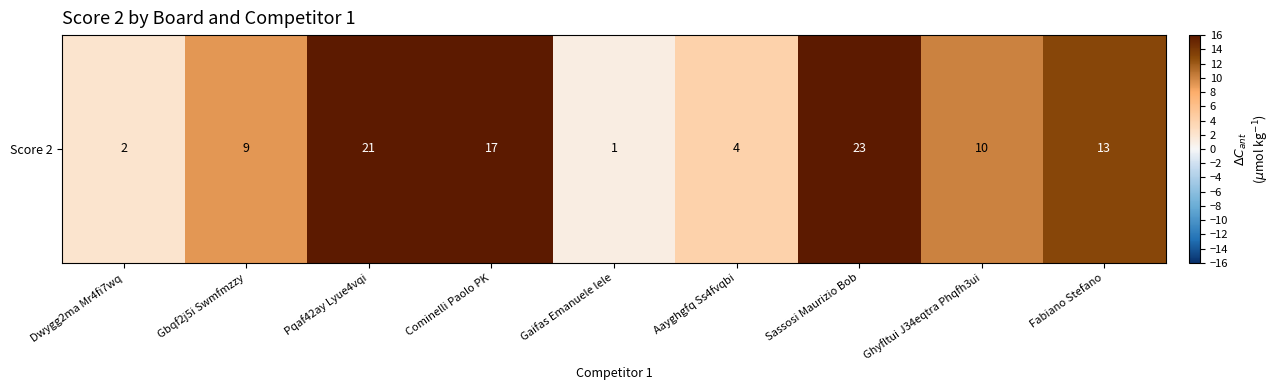

What is the sum of the values at Pqaf42ay Lyue4vqi and Cominelli Paolo PK?

38